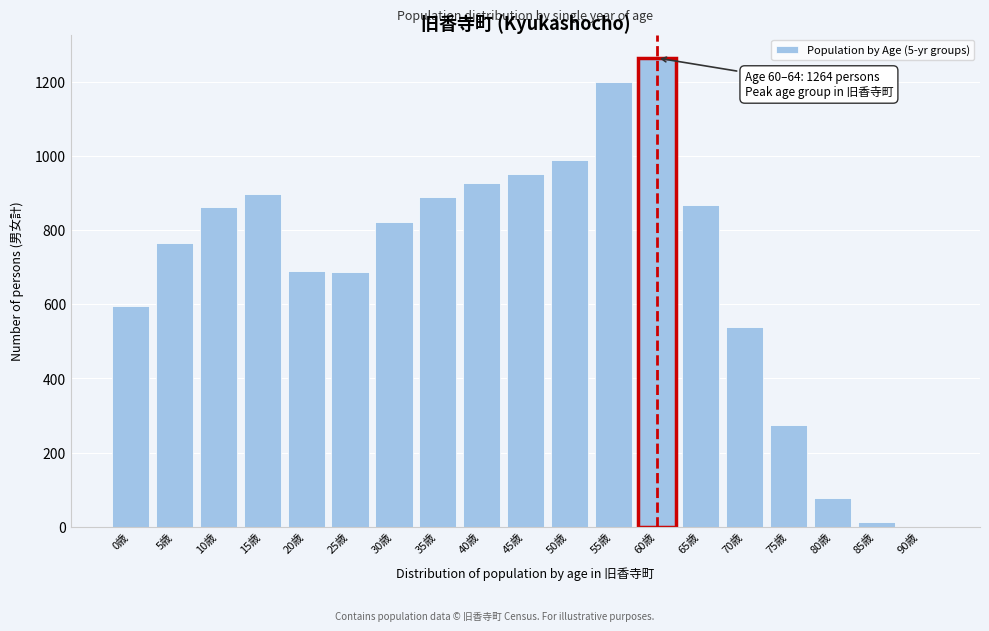

What is the sum of all values?

13303